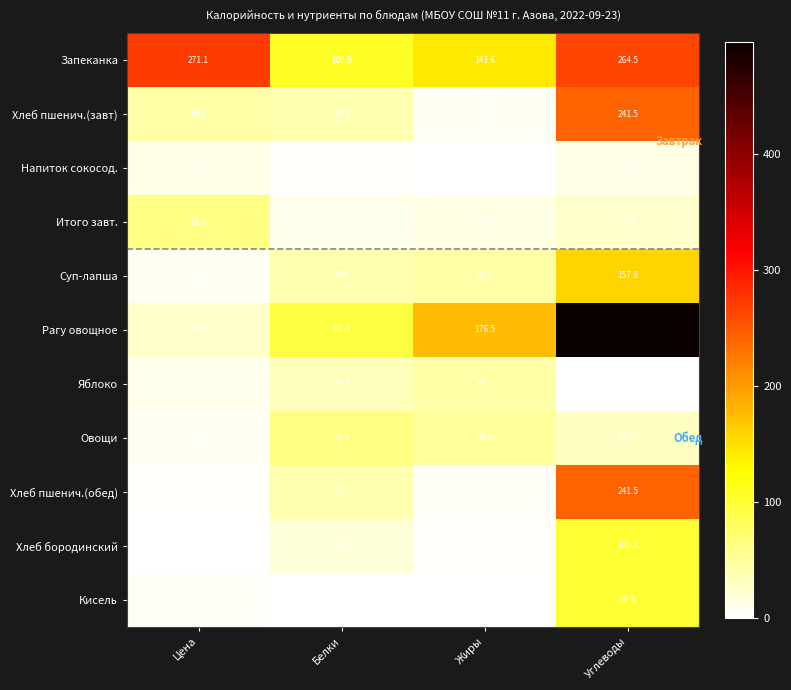

What is the difference between the maximum and minimum values in the Хлеб пшенич.(завт) series?

235.5